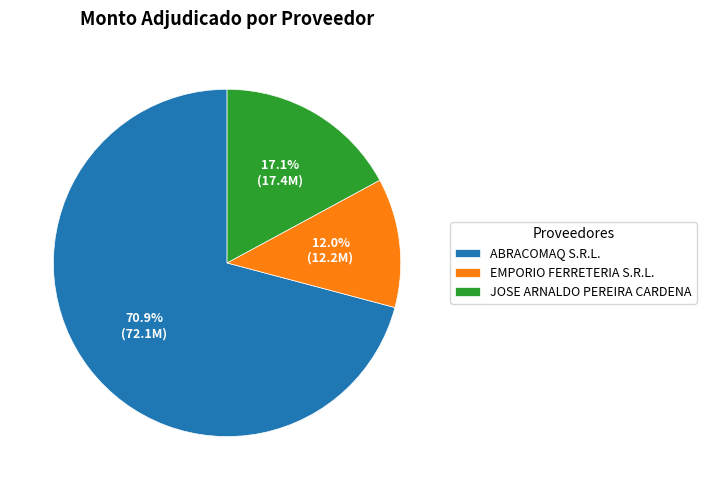

What percentage is the JOSE ARNALDO PEREIRA CARDENA slice, to the nearest percent?

17%